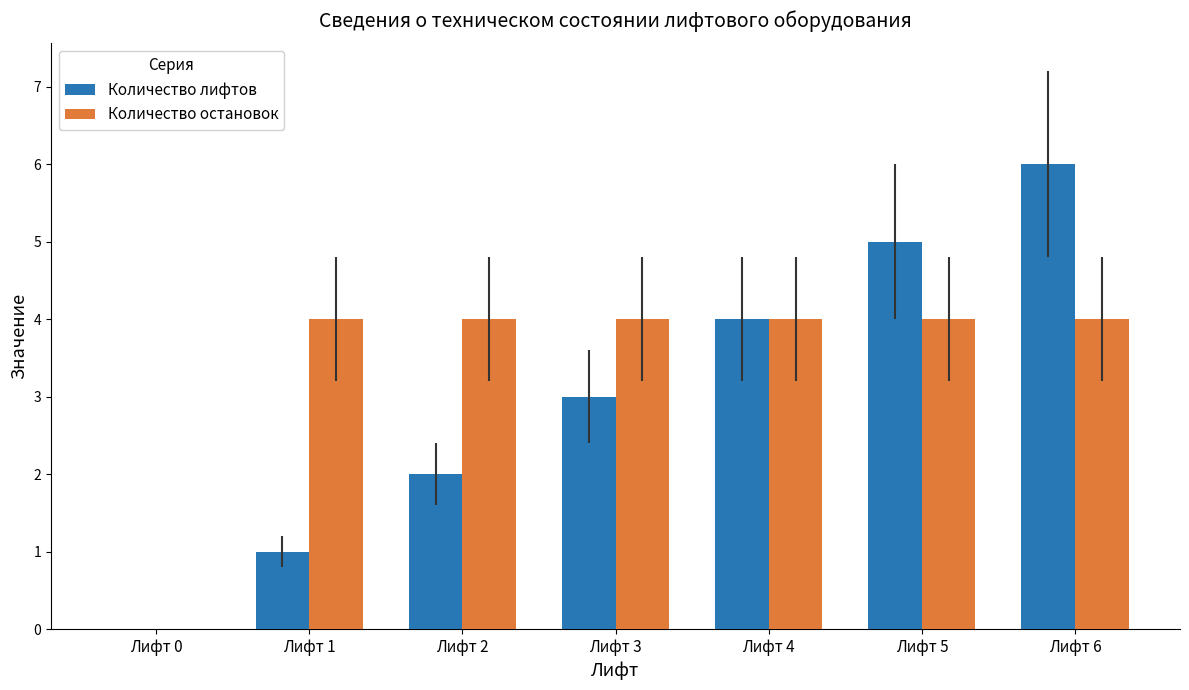

Which series has the widest spread of values?

Количество лифтов